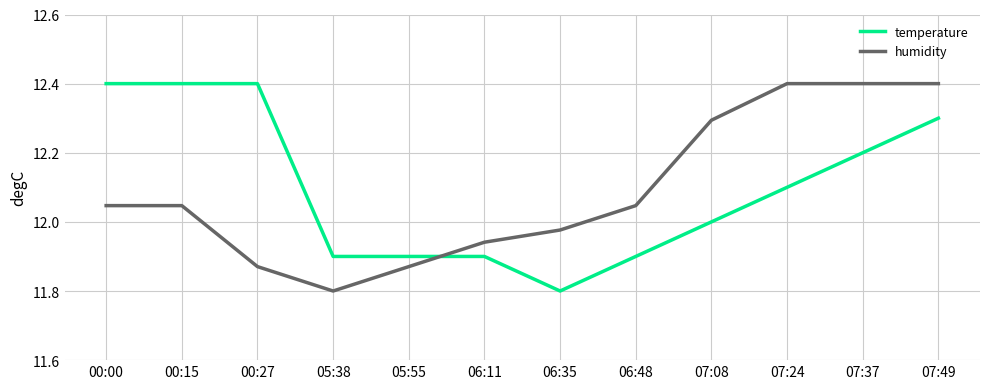

What is the difference between the second highest and second lowest values in the temperature series?

0.5